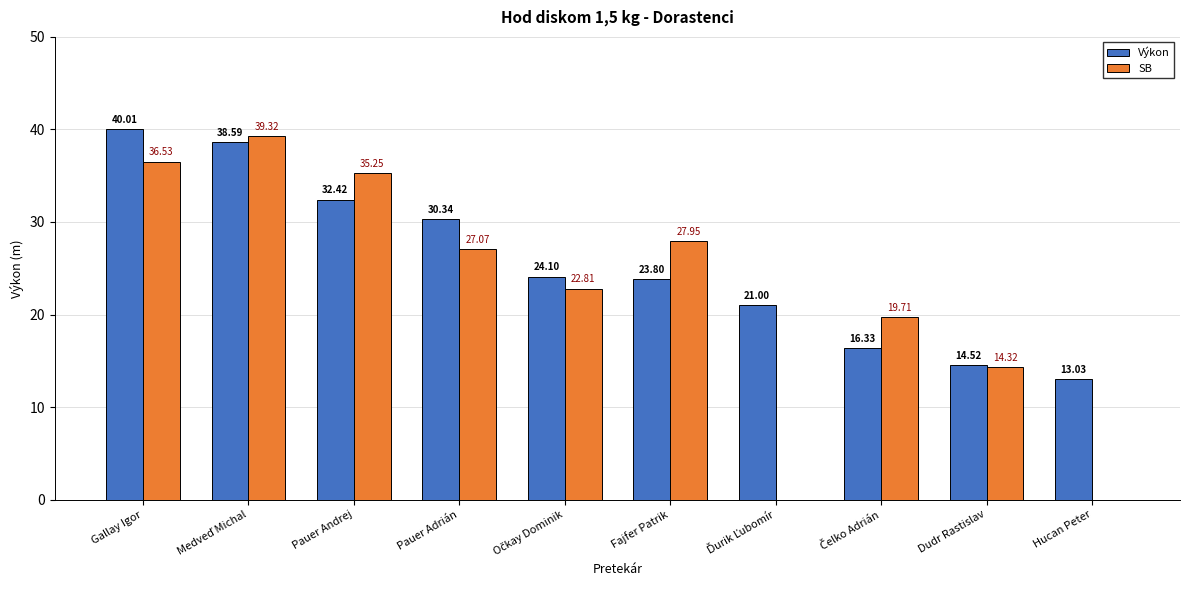

How many groups of bars are there?

10